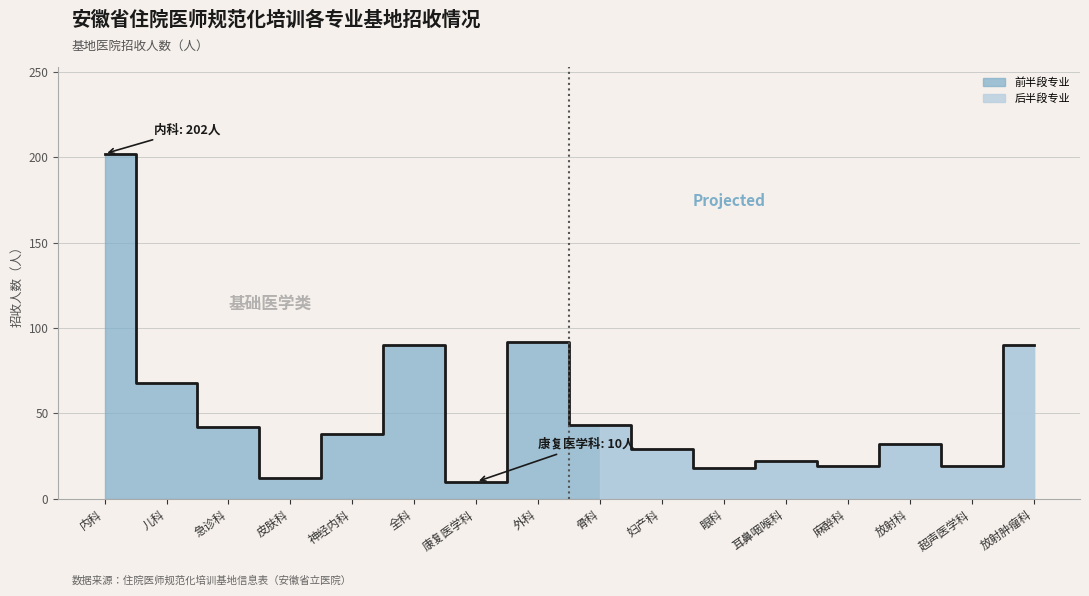

What position from the right is 超声医学科?

2